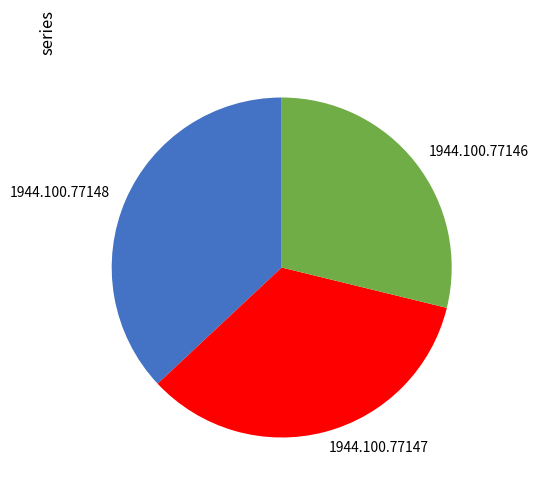

Which slice is the smallest?

1944.100.77146